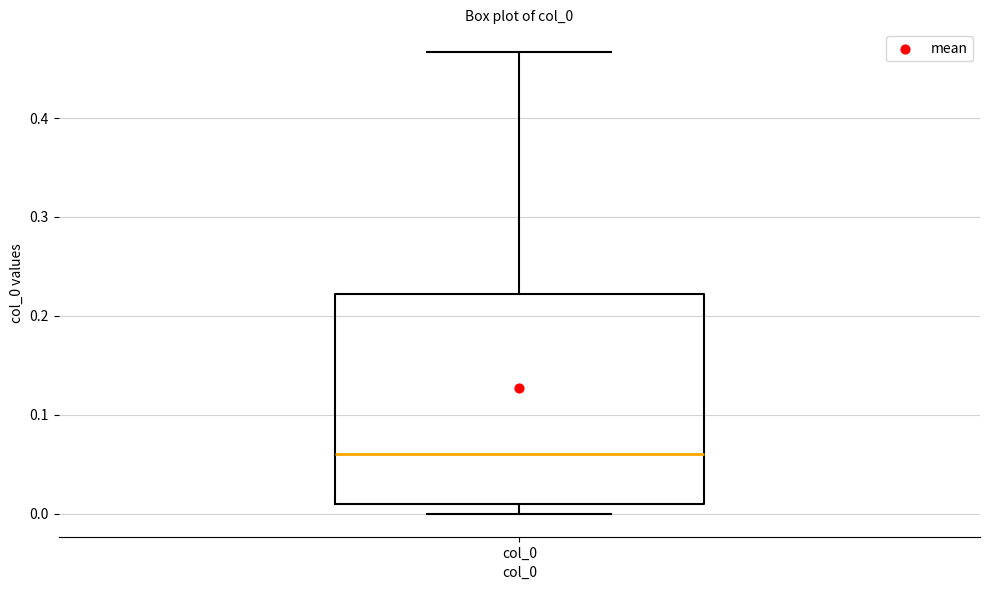

Read this box plot against the y-axis: the position of the median line, the range covered by the box, and the ends of both whiskers. The values are not printed on the chart, so give them approximately, as read against the axis.

median 0.06, box 0.01 to 0.22, whiskers 0.00 to 0.47